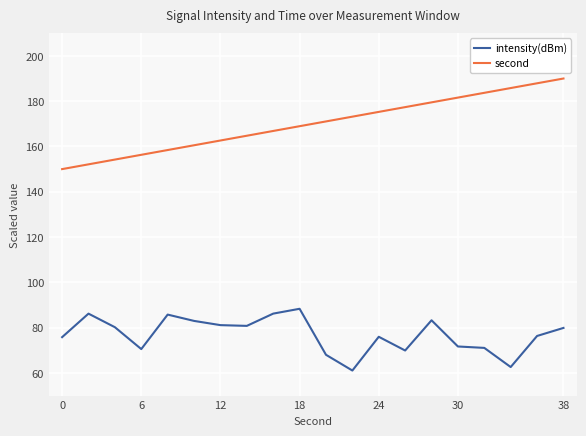

Which series has the widest spread of values?

second